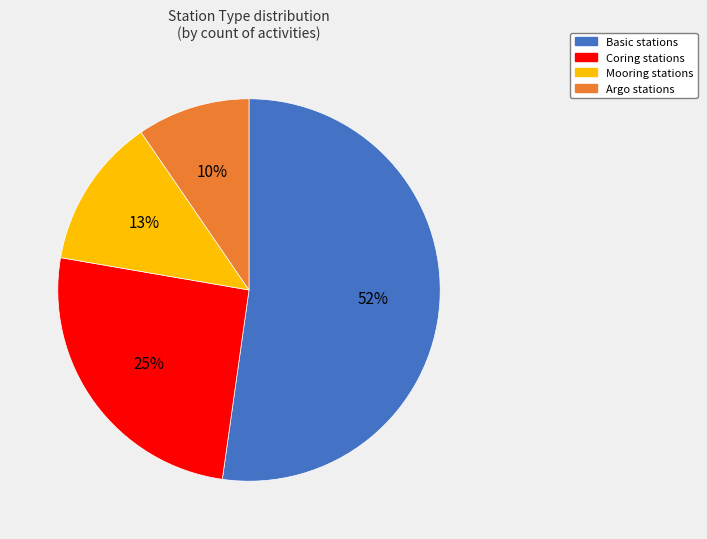

Combined, do Coring and Mooring account for over 50%?

No